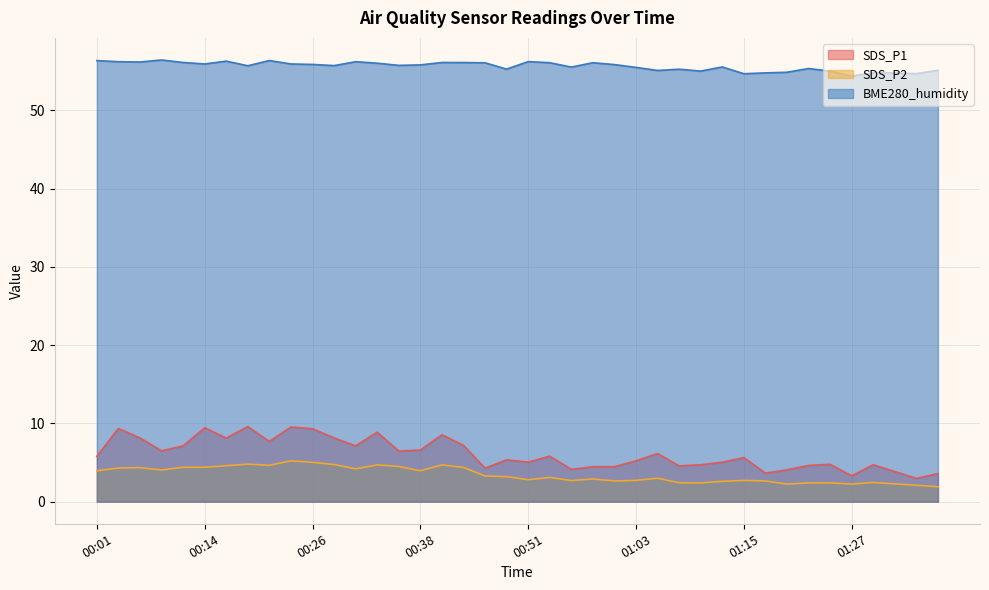

The SDS_P1 series shows 10.4 at 00:09. True or false?

False